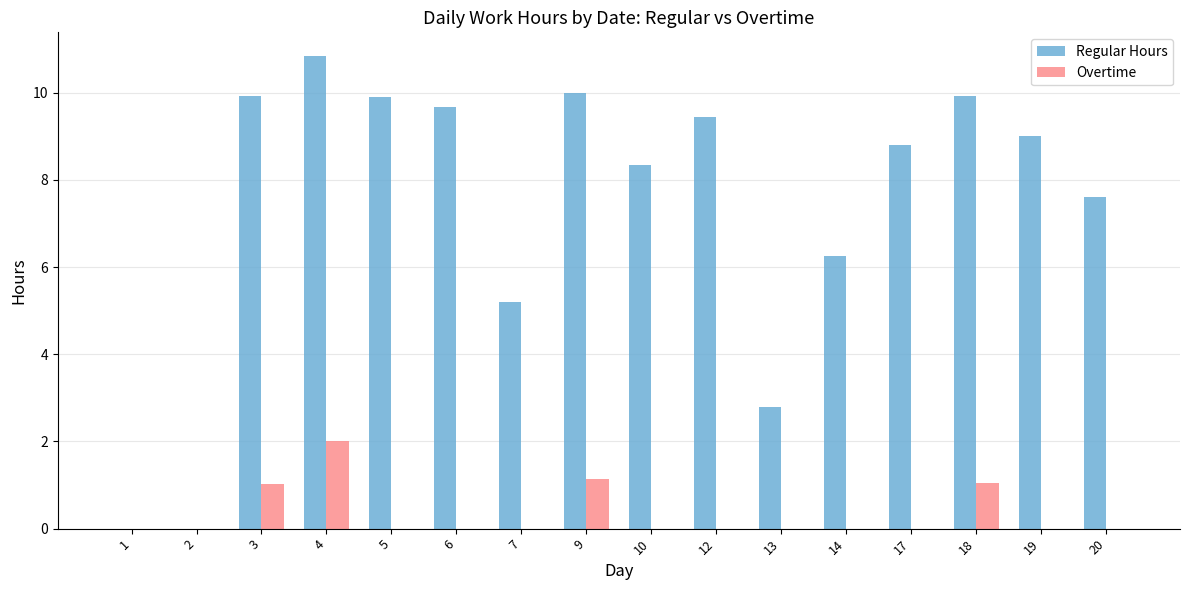

Which series has the largest range (max minus min)?

Regular Hours